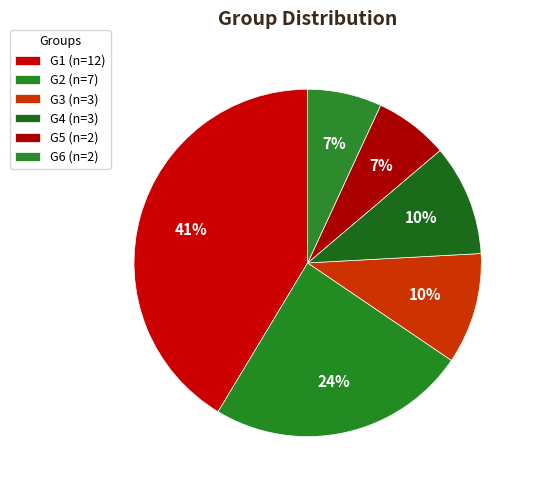

Count the number of slices in the pie.

6